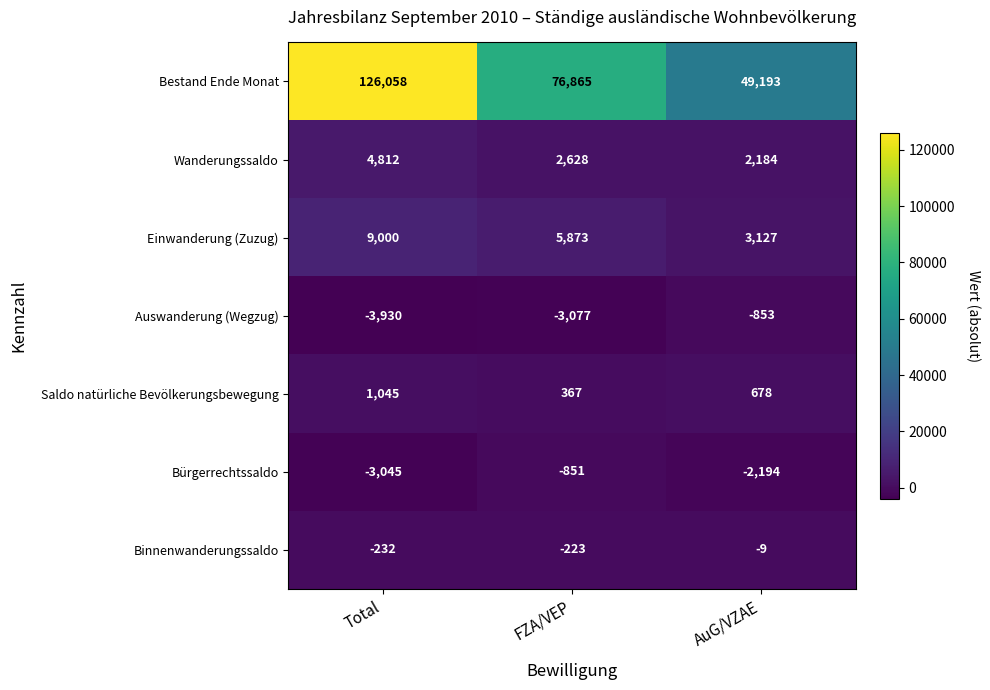

At how many categories does at least one series exceed 102554?

1